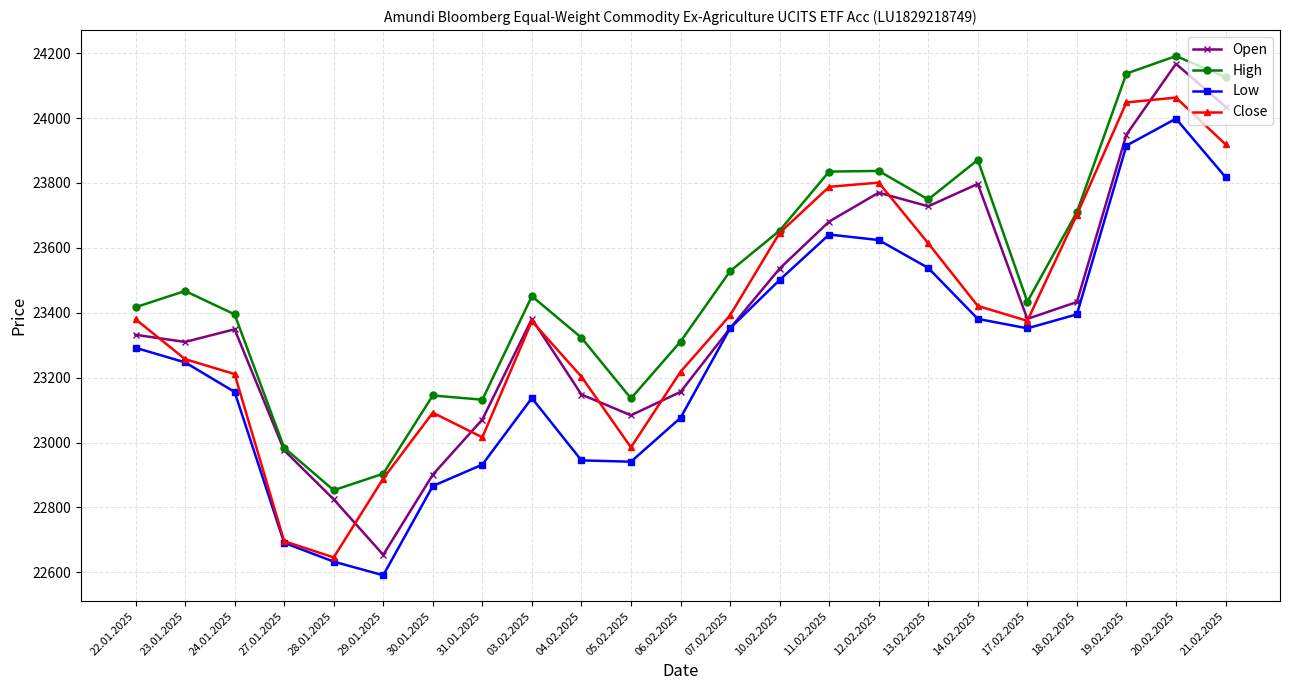

The value of Open at 31.01.2025 is 31924. True or false?

False